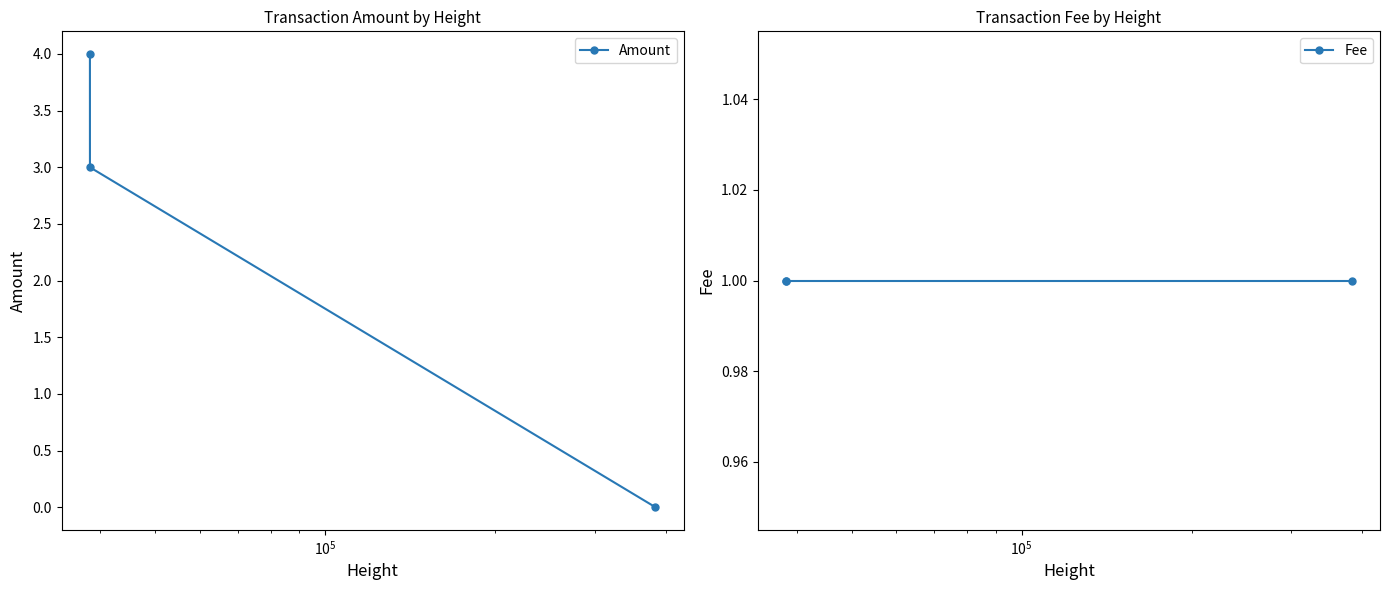

What is the value of the Amount point at the 1st from the left?

4